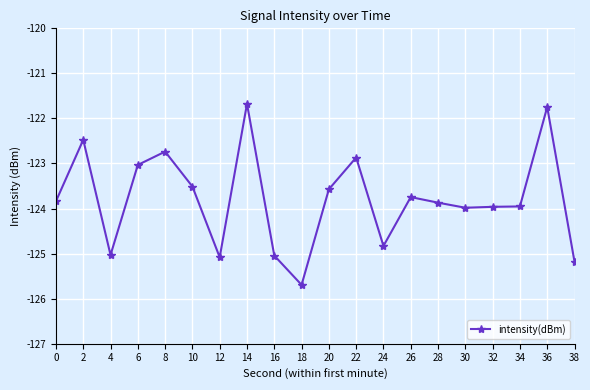

How many values exceed -123?

5